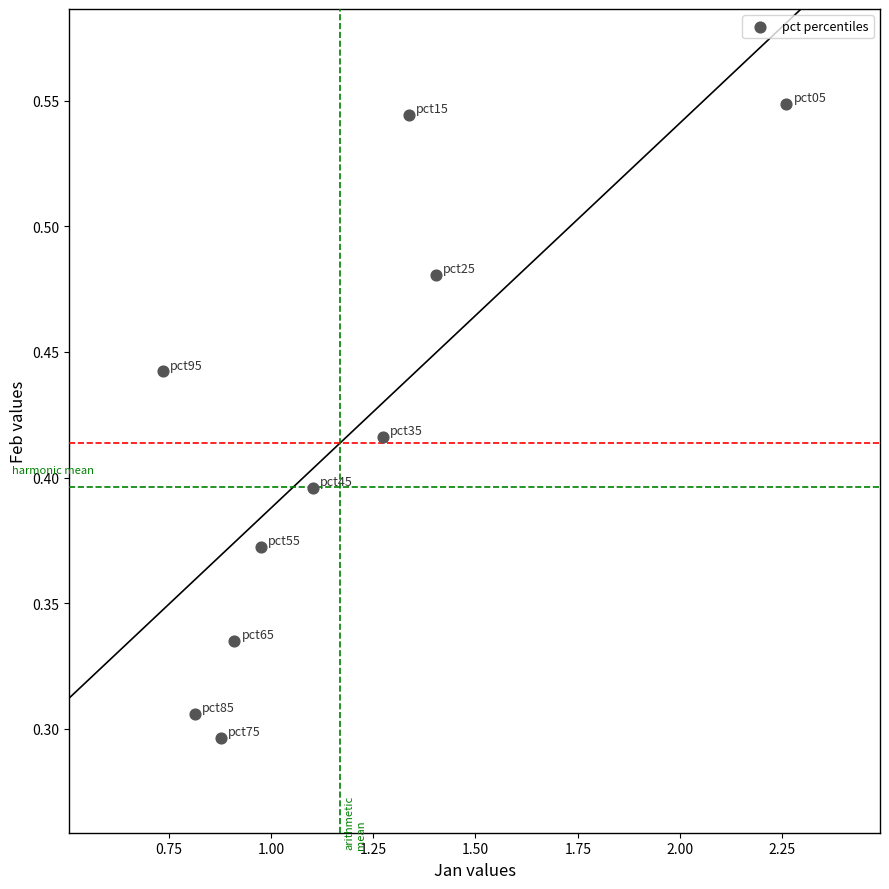

What is the average X value?

1.2